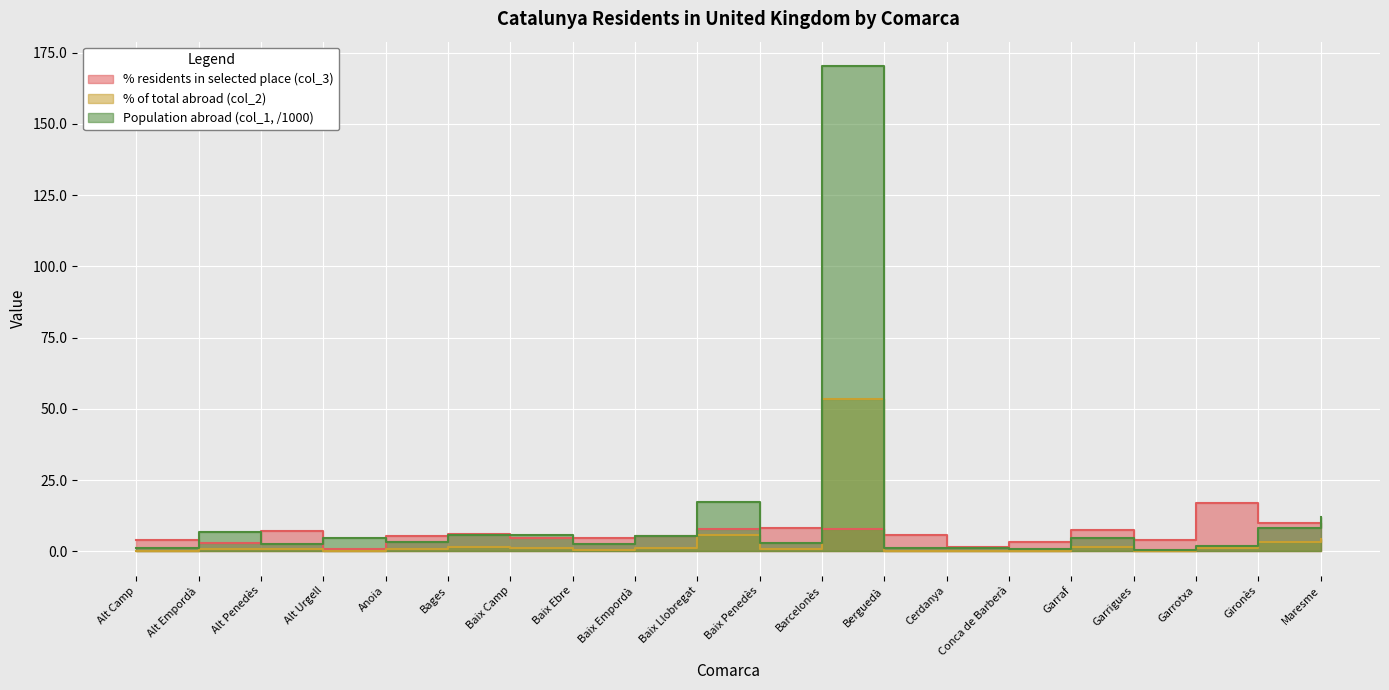

Reading left to right, transcribe all the data shown in this chart.

% residents in selected place (col_3): 3.9	3.0	7.1	0.8	5.5	6.1	4.5	4.7	5.3	8.0	8.1	7.7	5.7	1.6	3.4	7.4	4.1	17.0	10.1	9.0
% of total abroad (col_2): 0.2	0.8	0.8	0.2	0.7	1.5	1.1	0.5	1.2	5.7	0.9	53.4	0.3	0.1	0.1	1.4	0.1	1.2	3.4	4.5
Population abroad (col_1, /1000): 1.2	6.6	2.7	4.8	3.3	5.8	5.8	2.7	5.5	17.3	2.8	170.4	1.1	1.0	0.8	4.5	0.5	1.7	8.3	12.2